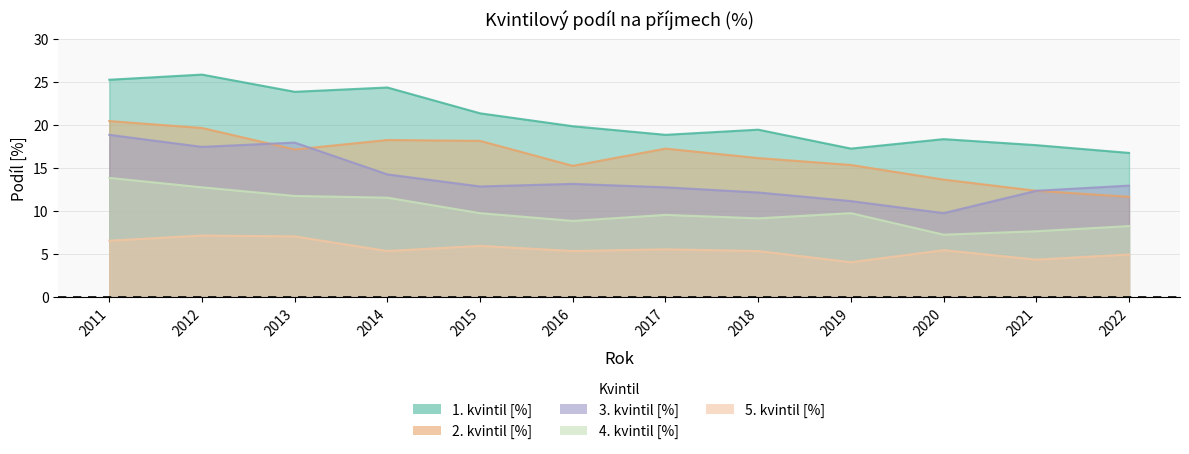

What is the difference between the second highest and minimum values in the 4. kvintil [%] series?

5.5